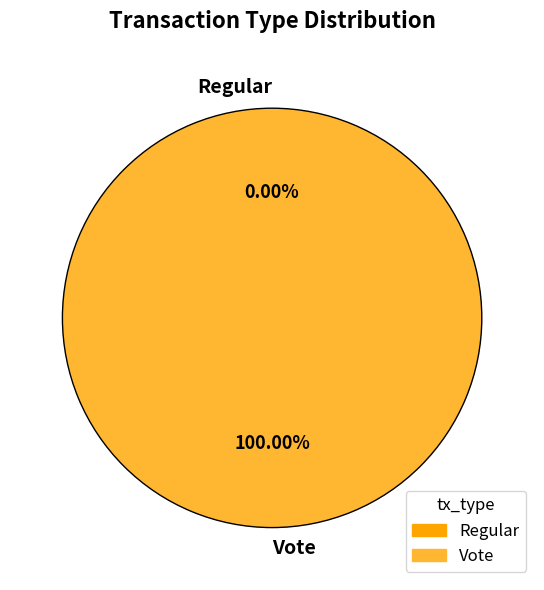

Between Vote and Regular, which is larger?

Vote